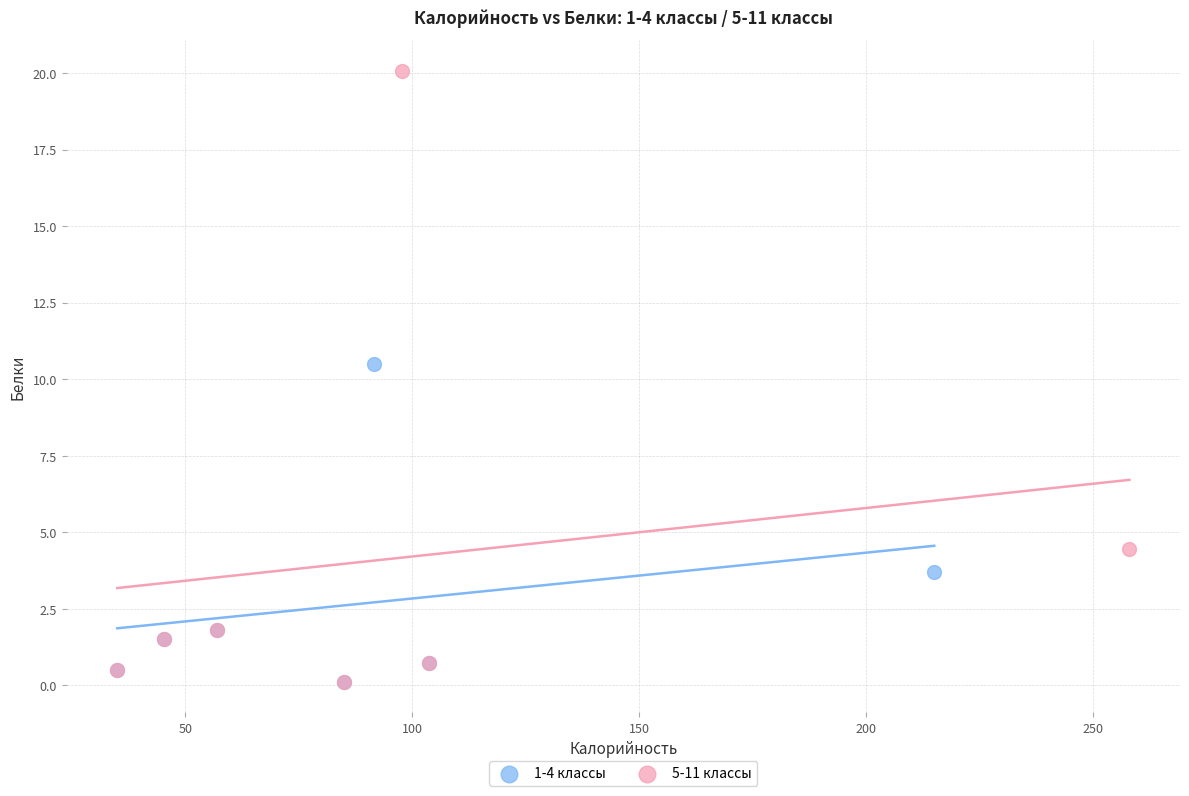

What are all the series names shown in the legend?

1-4 классы, 5-11 классы